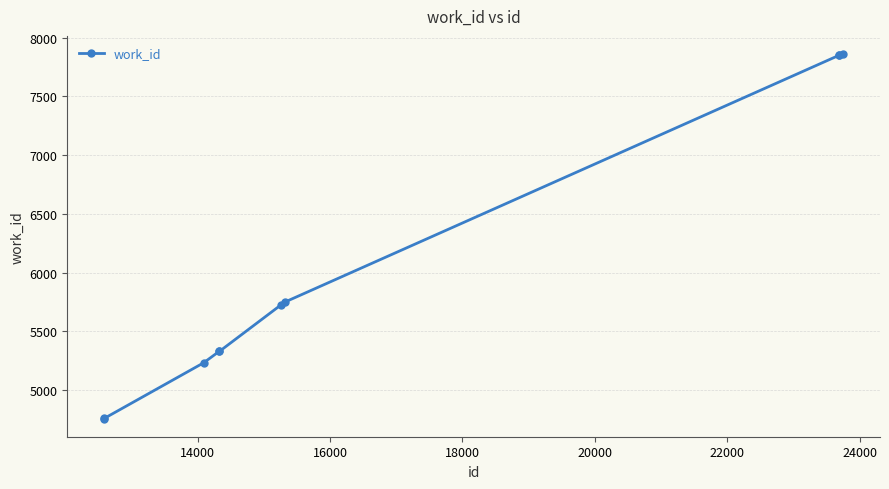

What is the maximum value shown in the chart?

7860